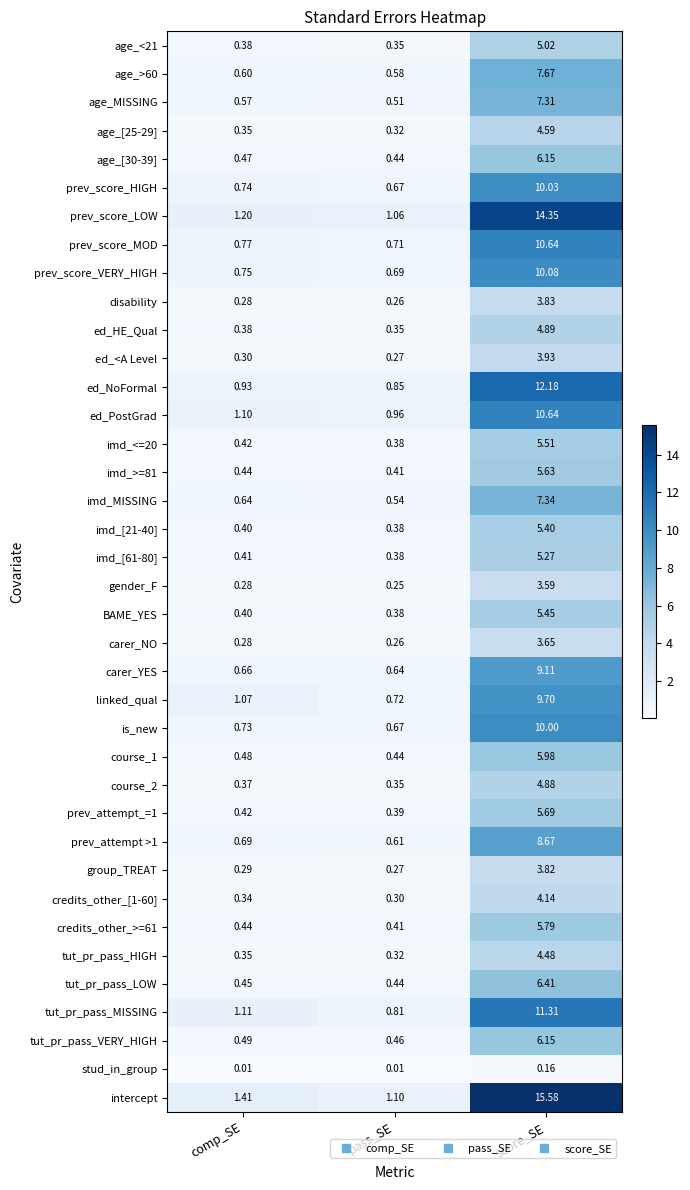

Rank the categories by prev_attempt >1 value from lowest to highest.

pass_SE, comp_SE, score_SE